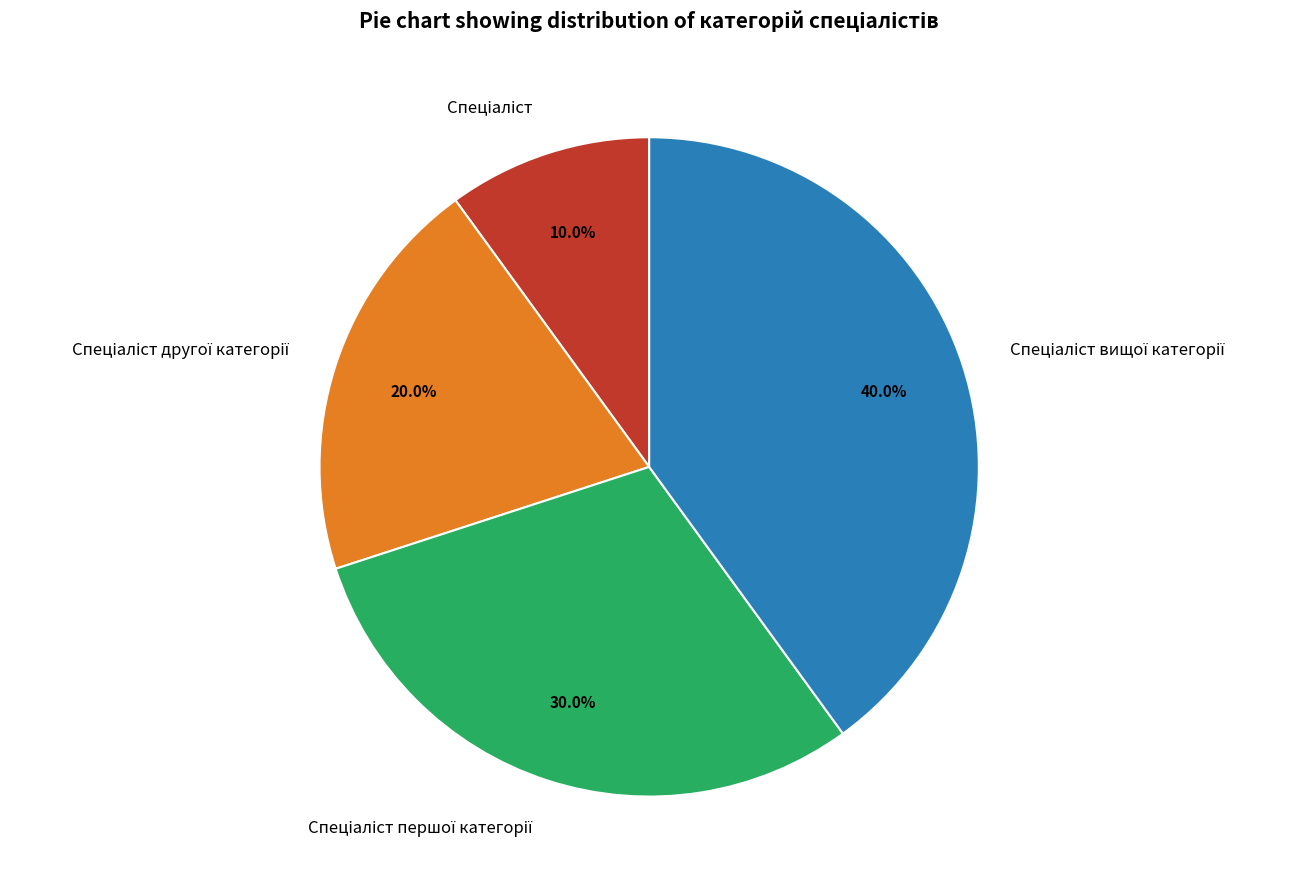

Is there any slice that represents more than half of the pie?

No